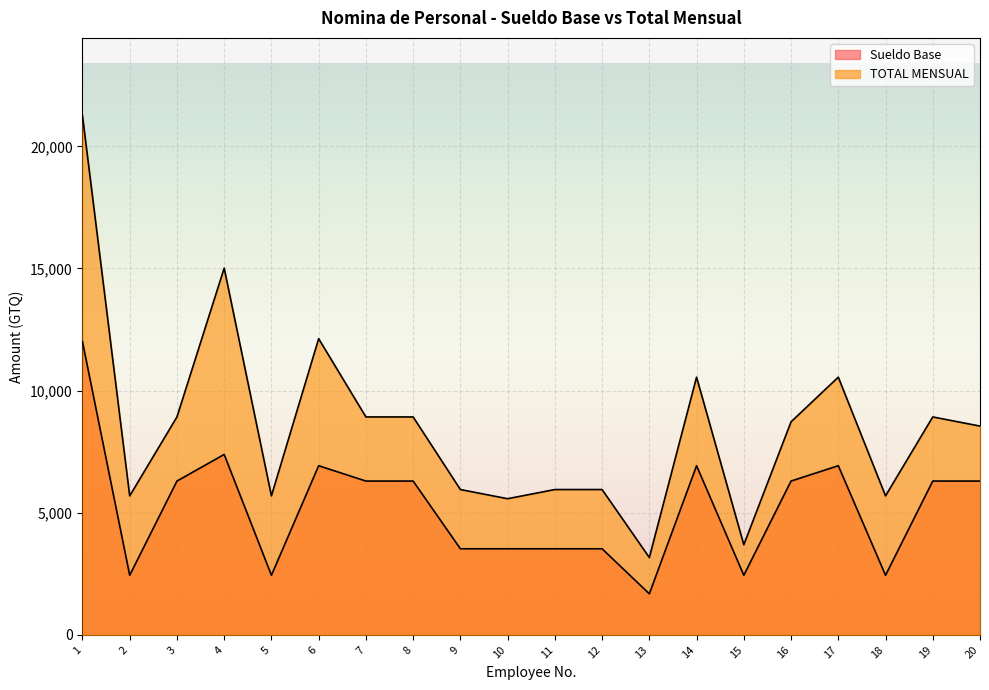

What is the total value across all series at 14?

17475